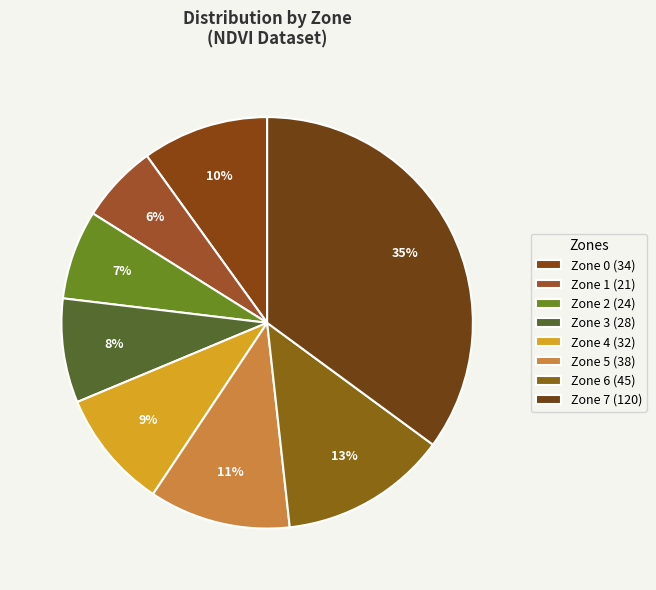

To the nearest percent, what portion does Zone 6 represent?

13%